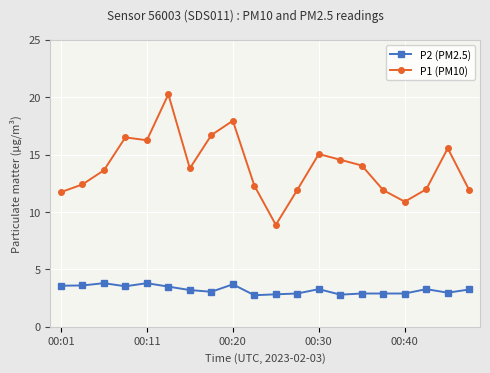

Which series has the widest spread of values?

P1 (PM10)